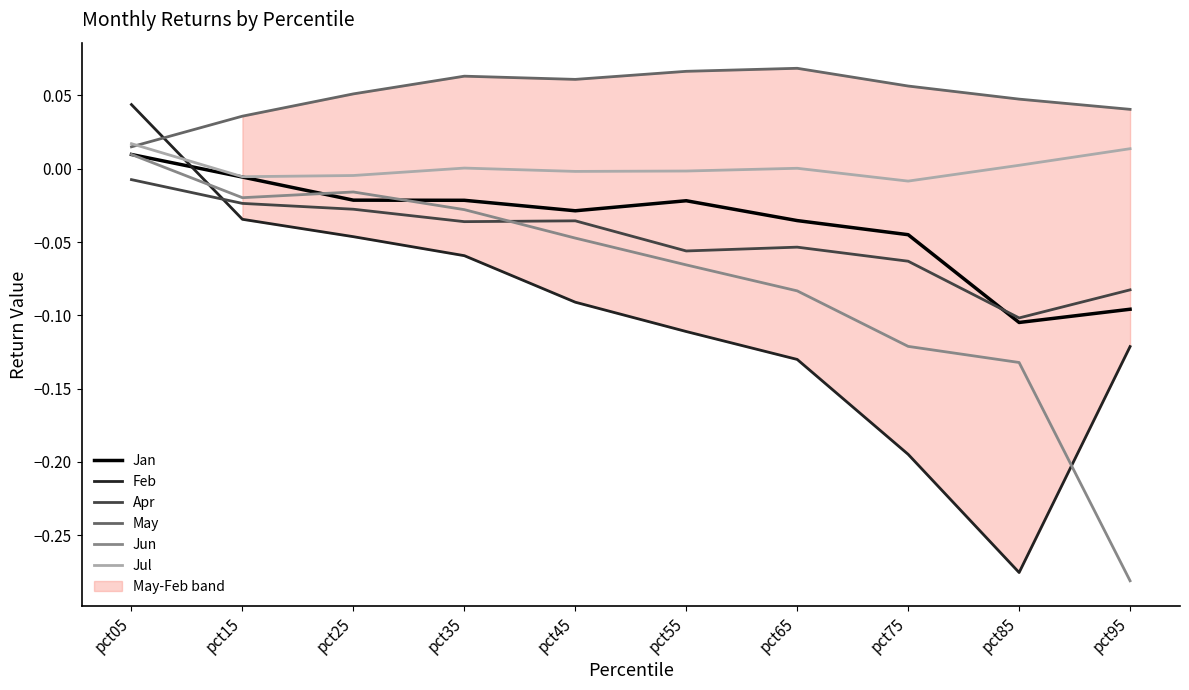

What are all the series names shown in the legend?

Jan, Feb, Apr, May, Jun, Jul